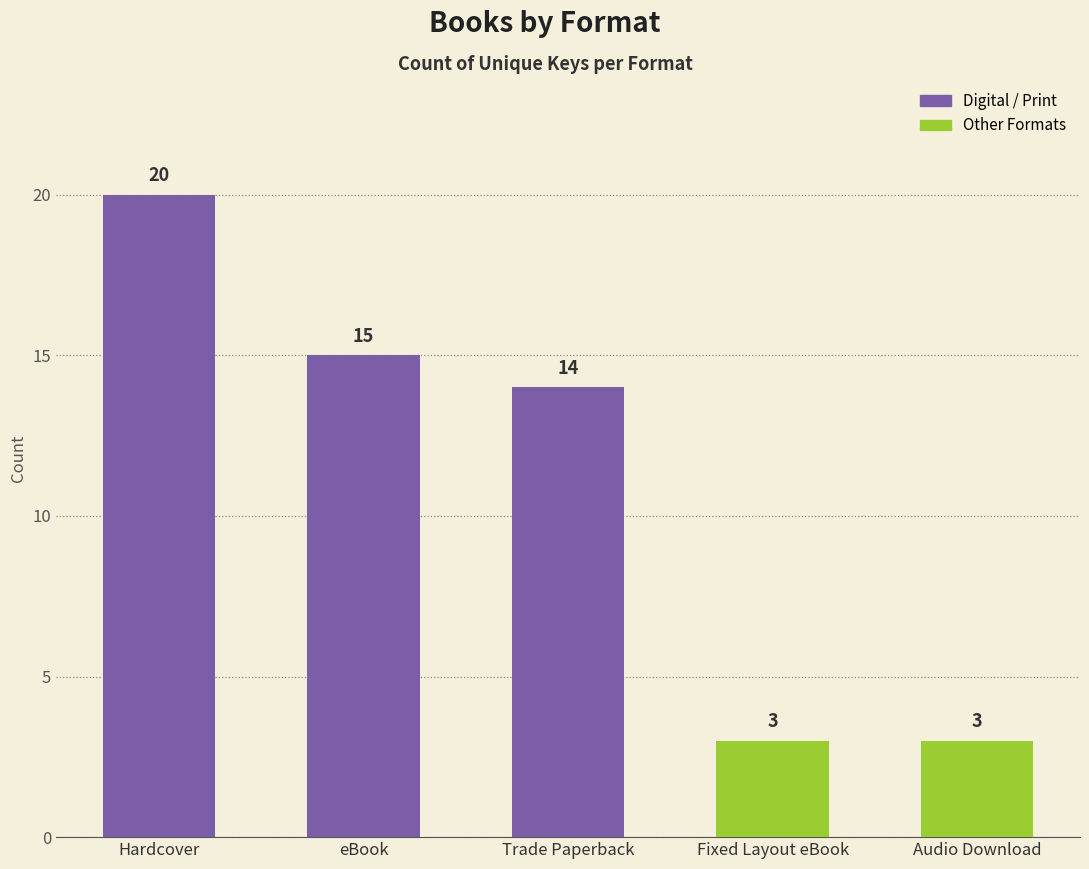

Are the bars grouped side by side (vs. stacked)?

No